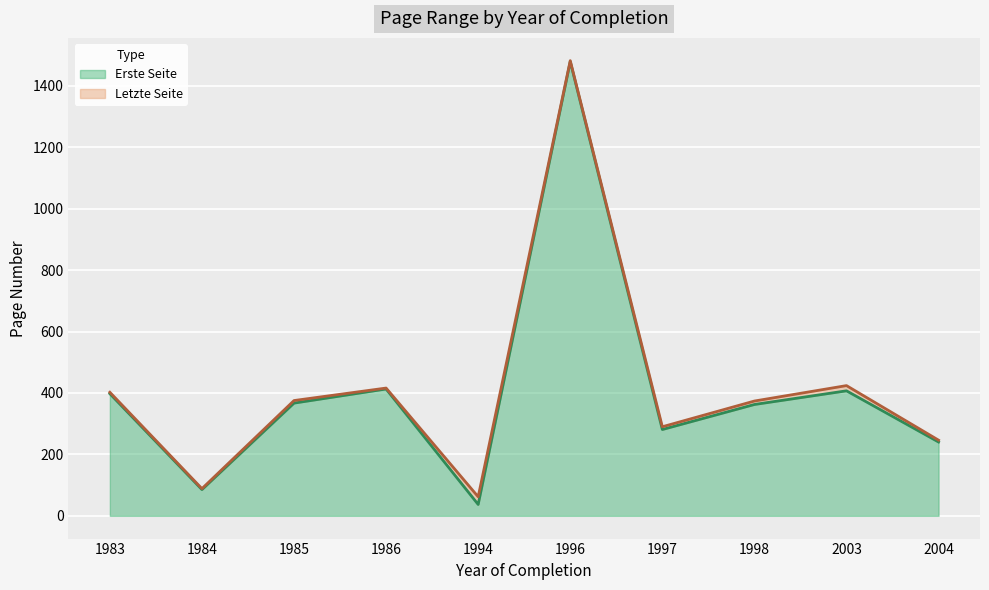

List the series in order of their overall mean, lowest first.

Erste Seite, Letzte Seite